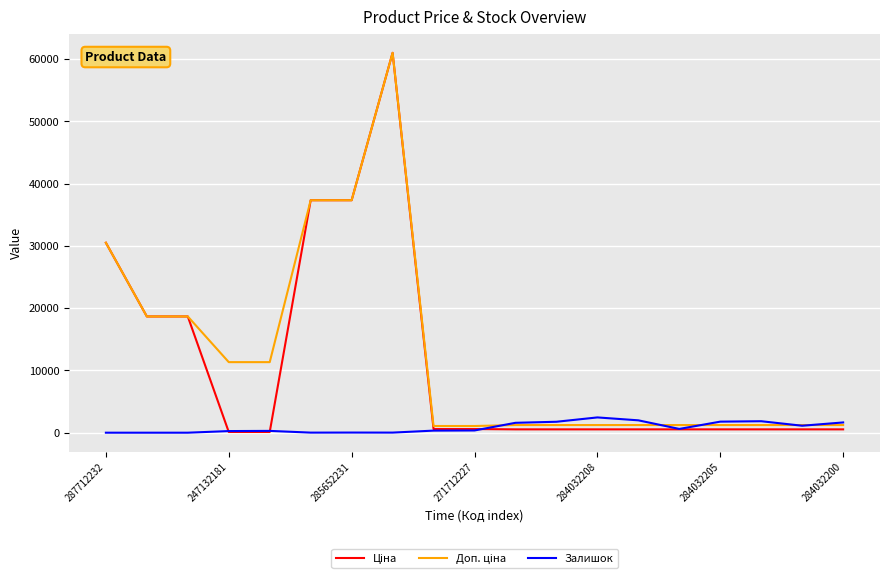

Which series has the largest total across all categories?

Доп. ціна